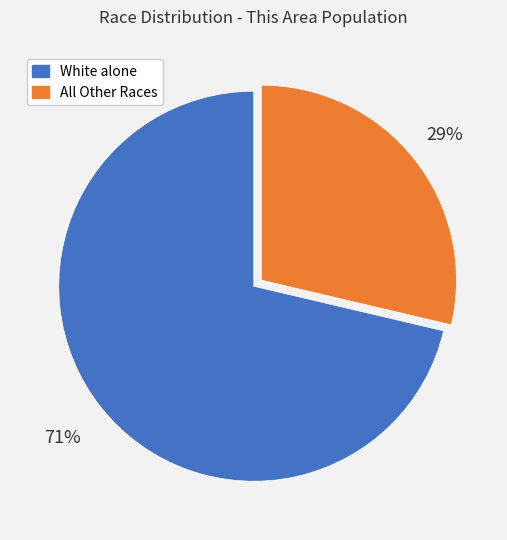

What is the majority slice?

White alone